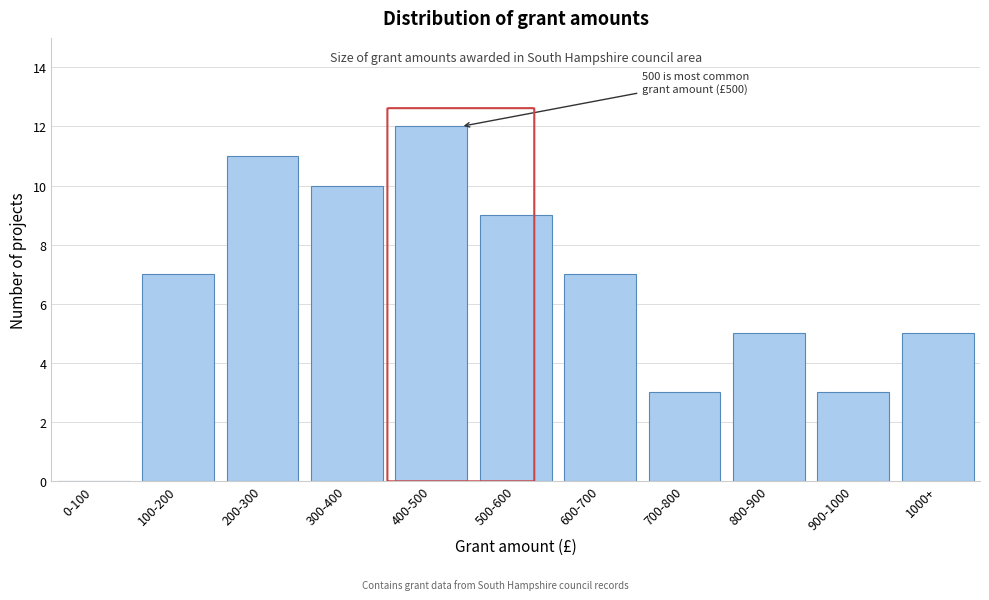

Reading left to right, what are all the values shown in this chart?

0-100=0	100-200=7	200-300=11	300-400=10	400-500=12	500-600=9	600-700=7	700-800=3	800-900=5	900-1000=3	1000+=5